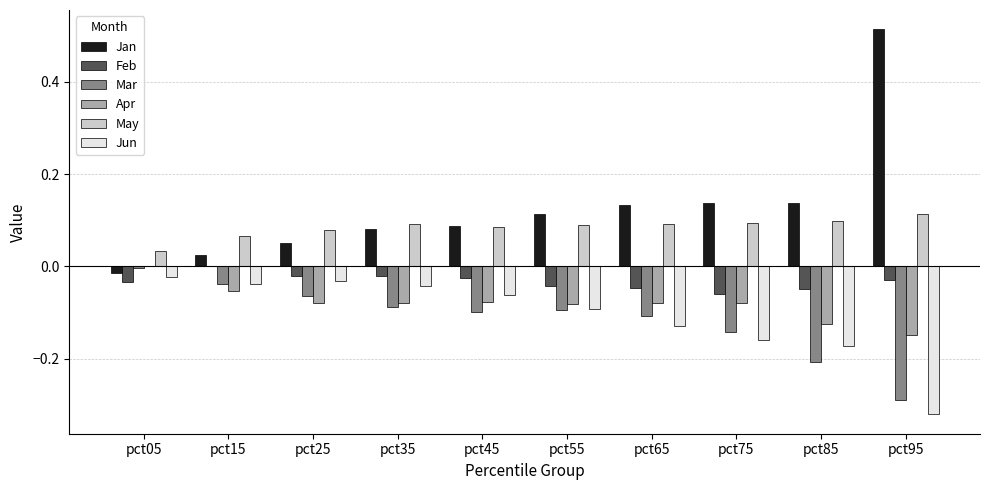

Which category has the highest value in the Mar series?

pct05